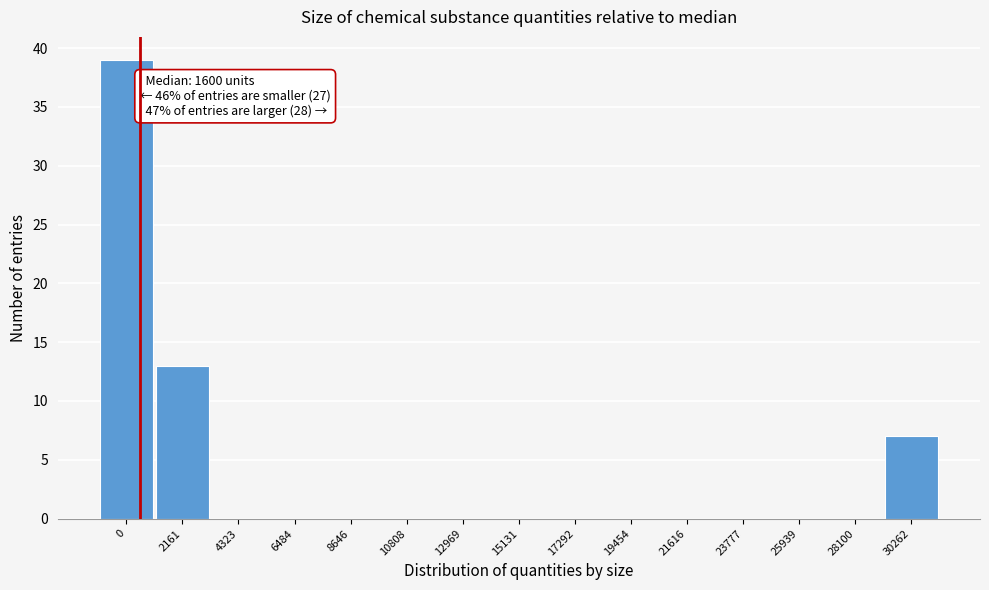

Reading left to right, extract all data points from this chart.

0=39	2161=13	4323=0	6484=0	8646=0	10808=0	12969=0	15131=0	17292=0	19454=0	21616=0	23777=0	25939=0	28100=0	30262=7